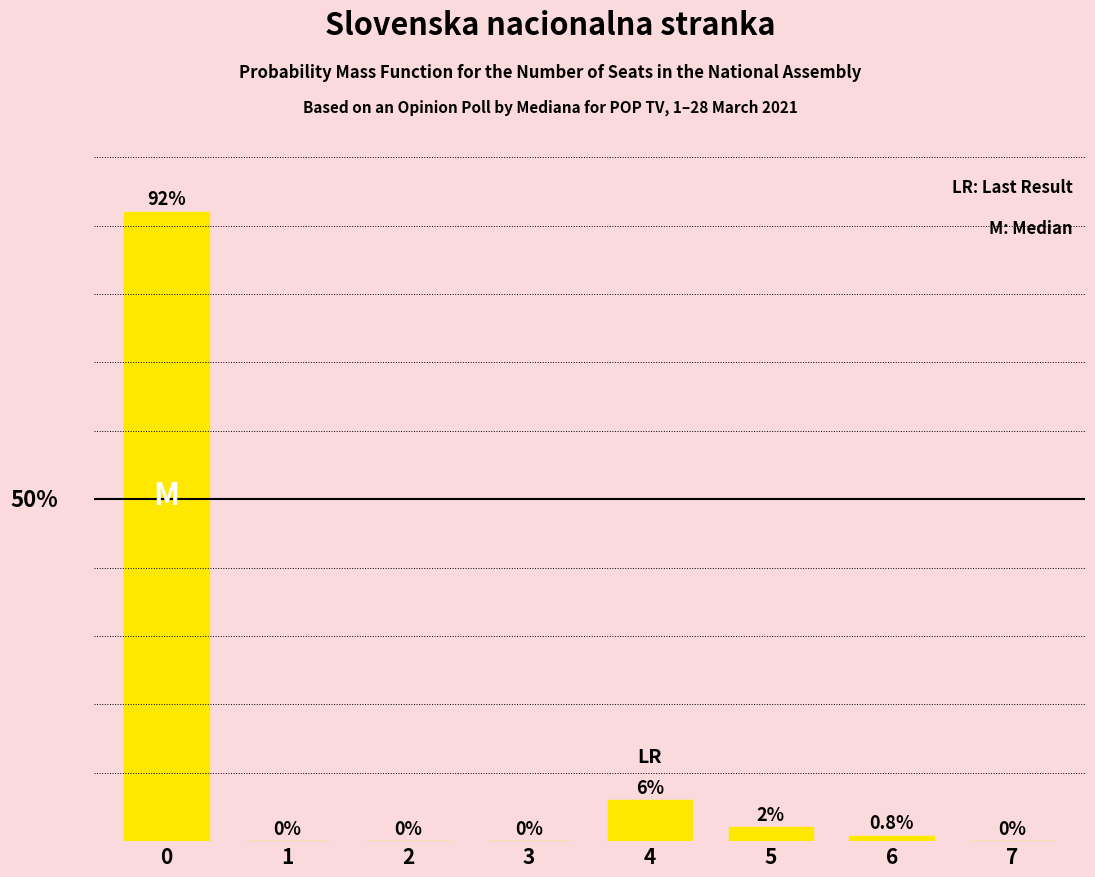

List the labels in order of value, smallest first.

1, 2, 3, 7, 6, 5, 4, 0